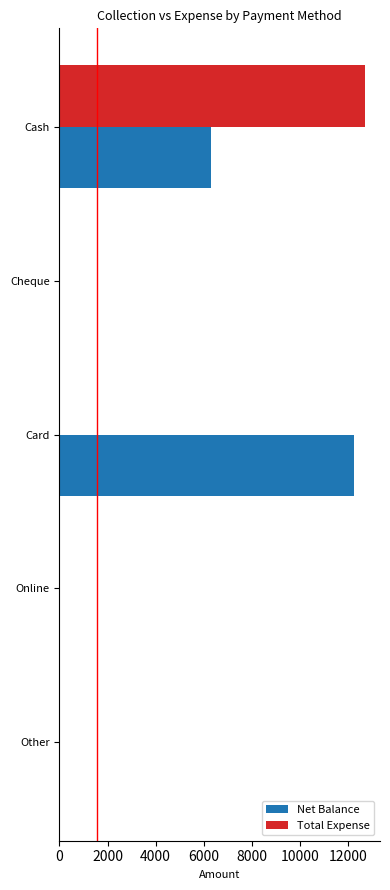

Which series has the largest range (max minus min)?

Total Expense